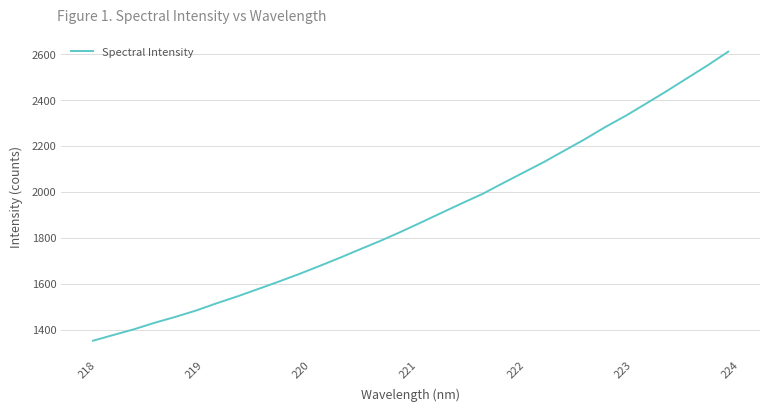

What is the greatest value displayed?

2610.9